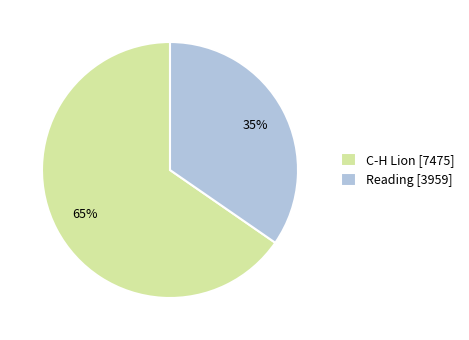

Count the number of slices in the pie.

2